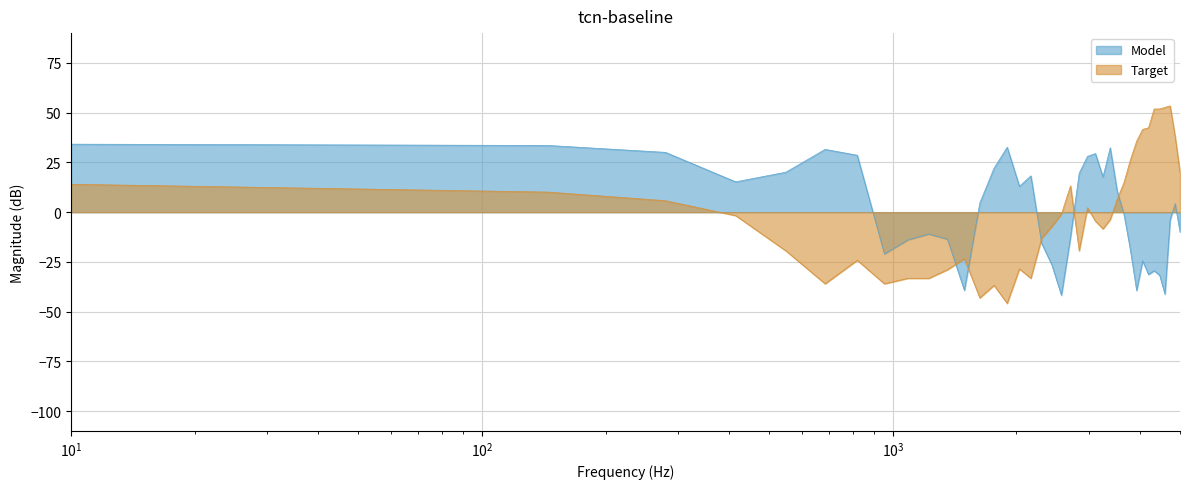

Which series has the widest spread of values?

Target